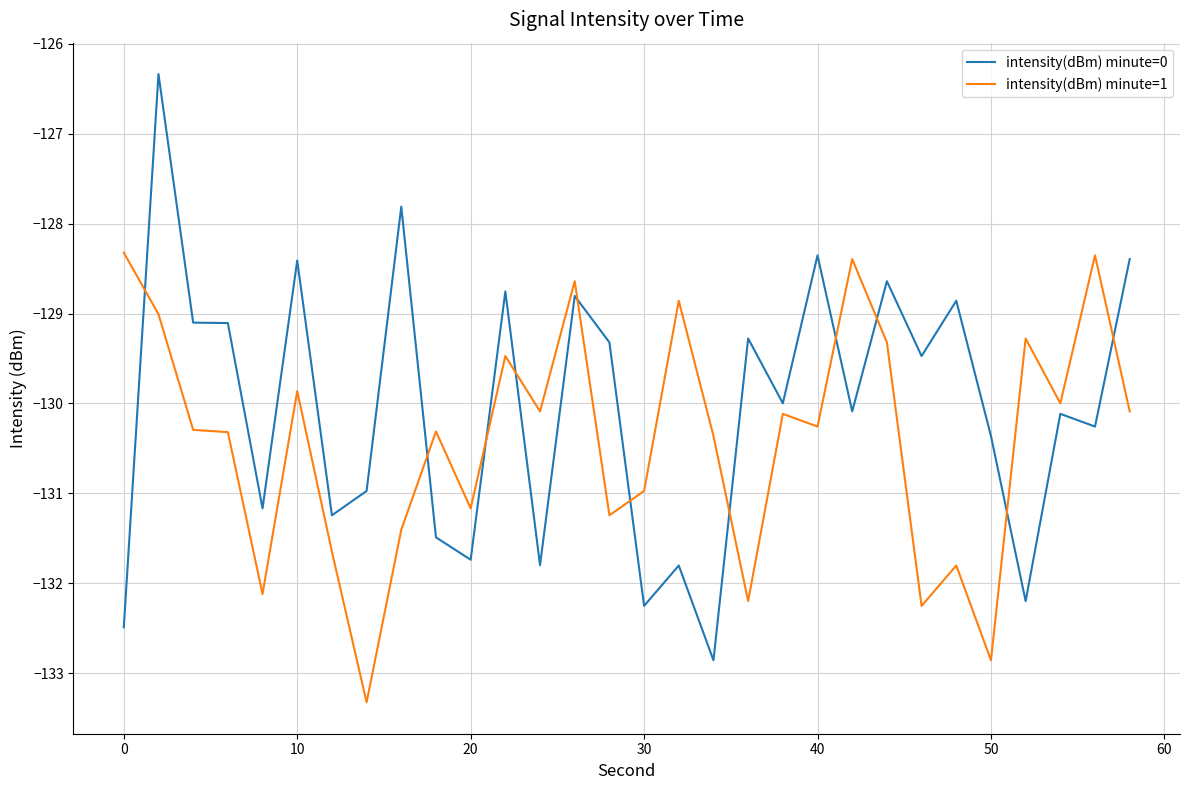

What is the greatest value displayed?

-126.3